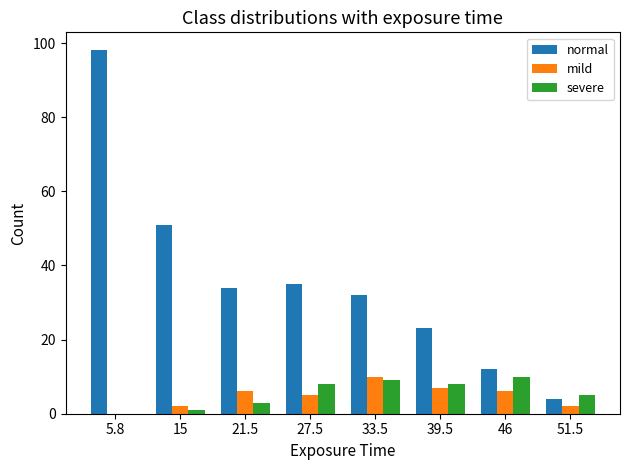

Which category has the highest value in the mild series?

33.5